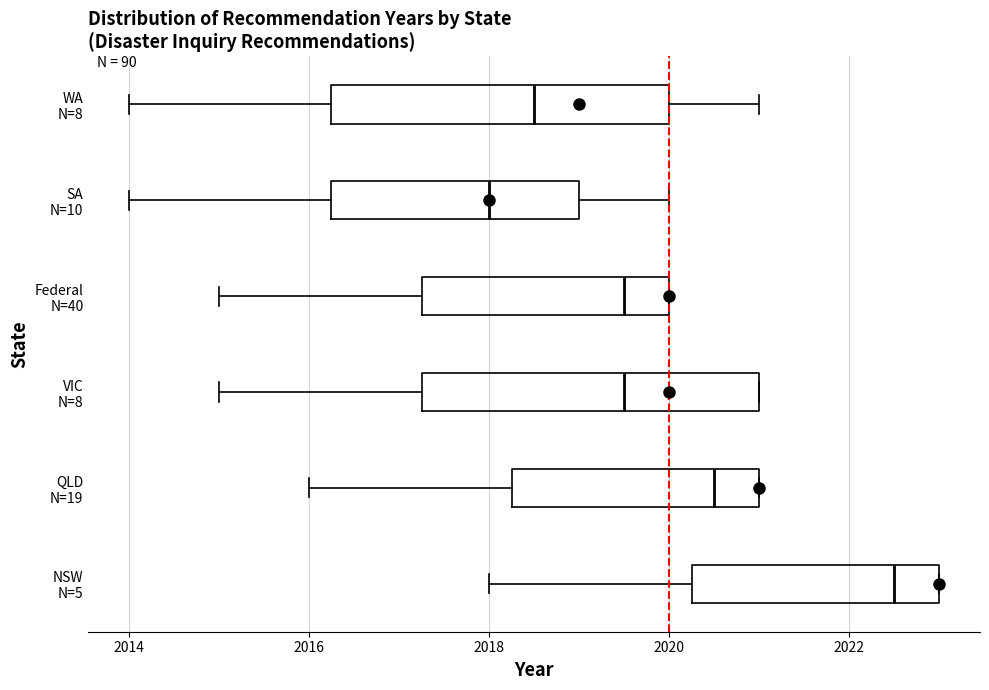

Where is the right edge of the box for SA N=10 on the x-axis? The values are not printed on the chart, so give them approximately, as read against the axis.

2019.0